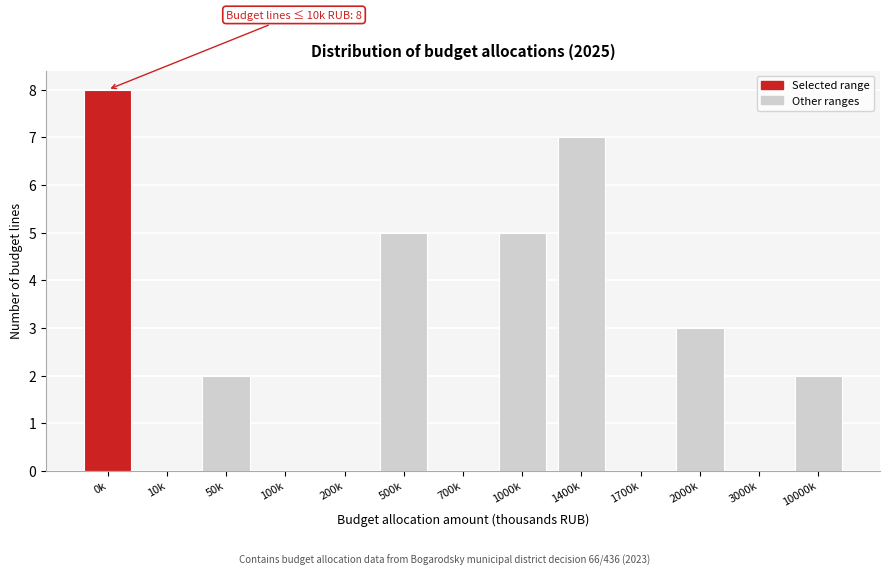

Reading left to right, list all the values displayed in this chart.

0k=8	10k=0	50k=2	100k=0	200k=0	500k=5	700k=0	1000k=5	1400k=7	1700k=0	2000k=3	3000k=0	10000k=2